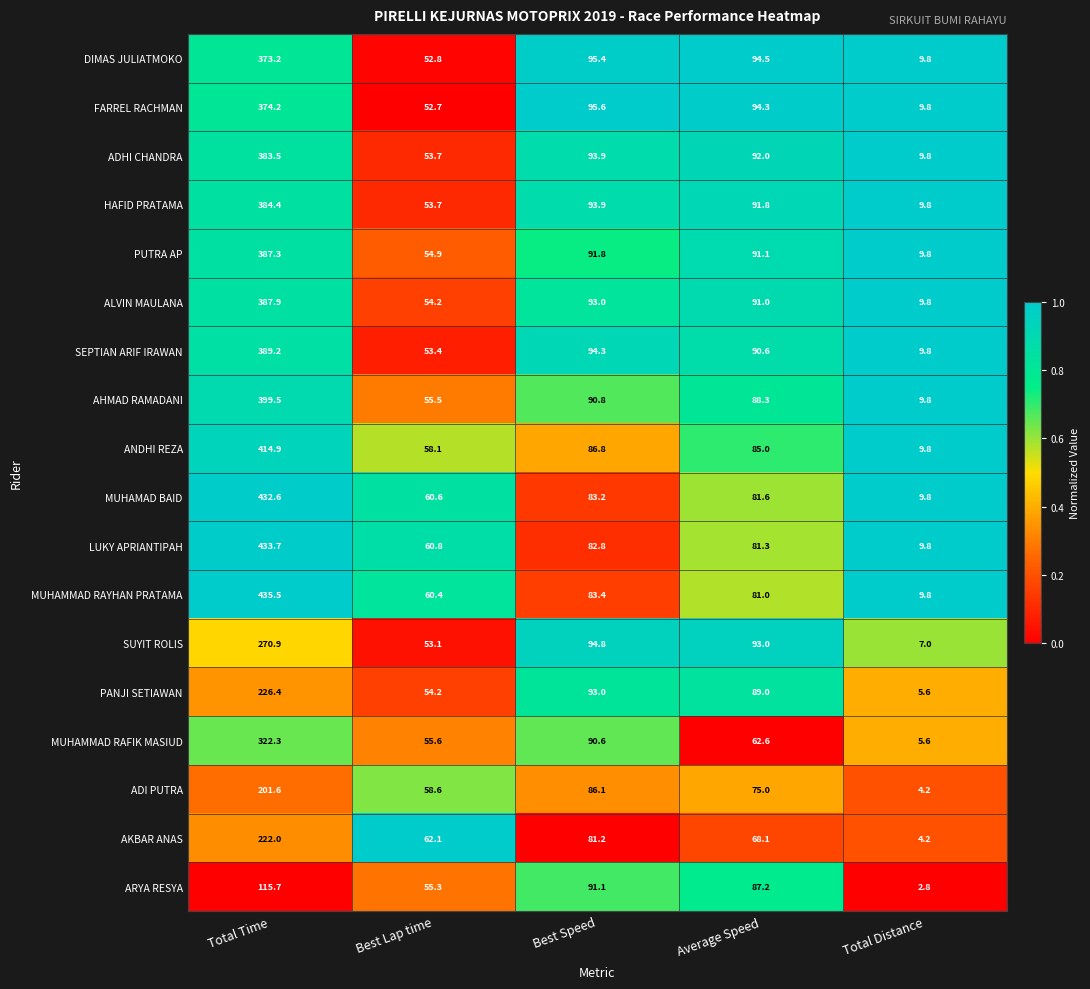

The LUKY APRIANTIPAH series shows 584.0 at Total Time. True or false?

False